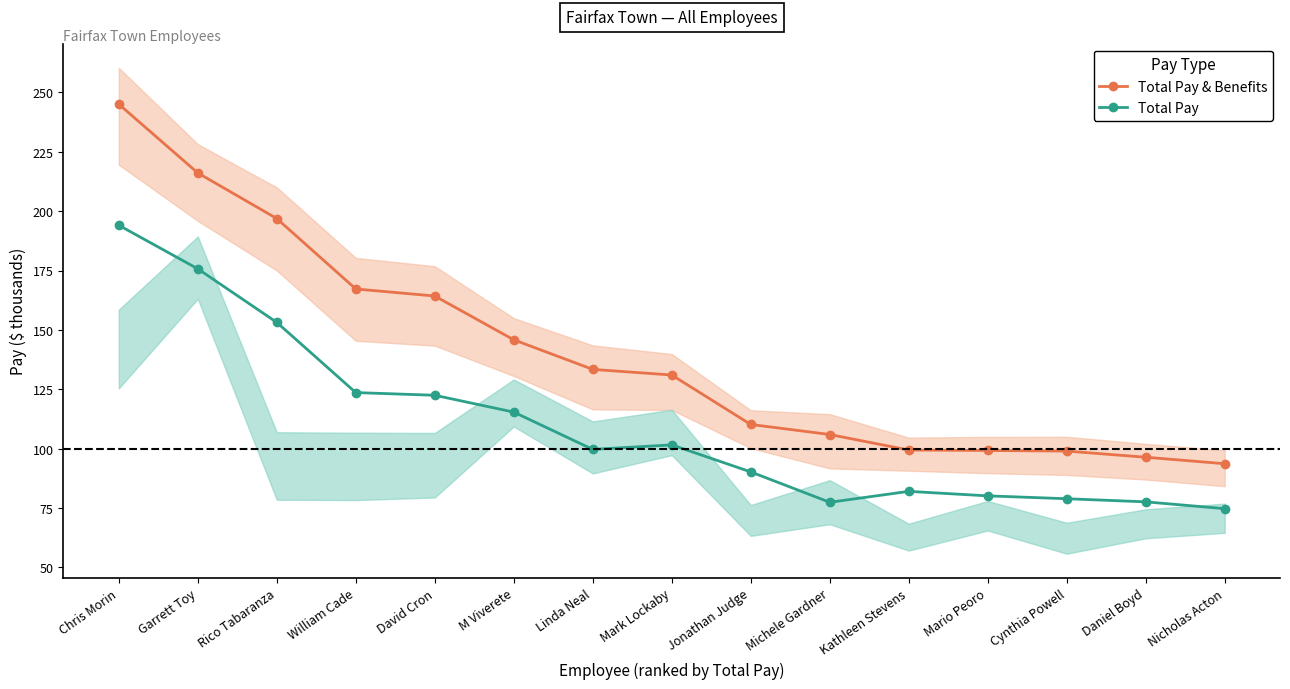

What is the average value of the Total Pay & Benefits series?

140.3